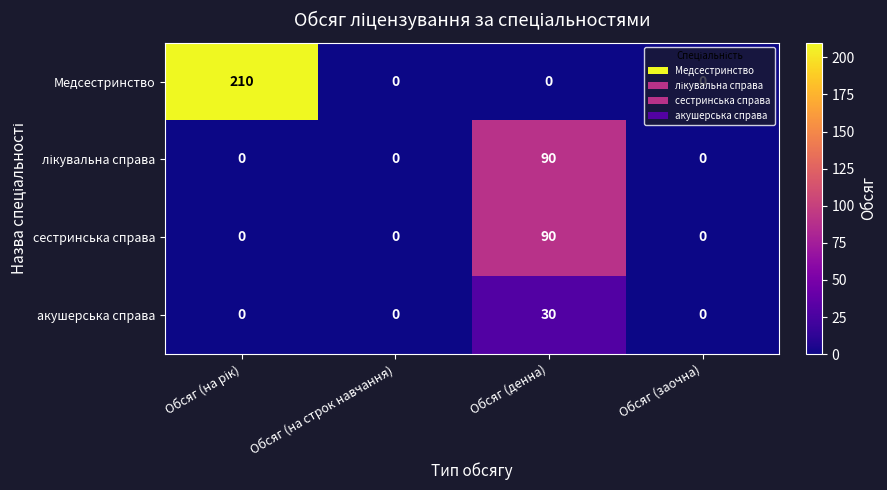

Count the сестринська справа values in the range 0 to 90.

4